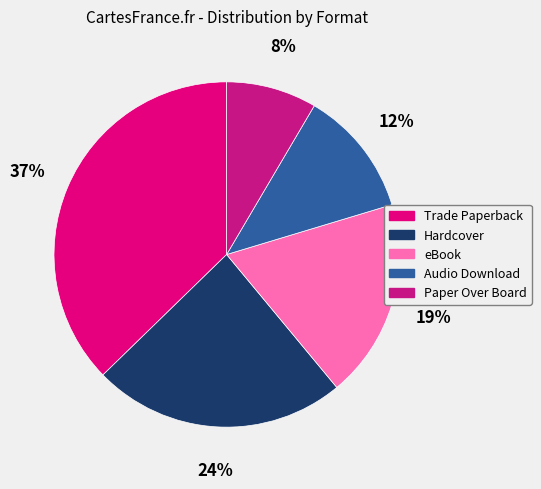

What is the smallest slice in the pie chart?

Paper Over Board